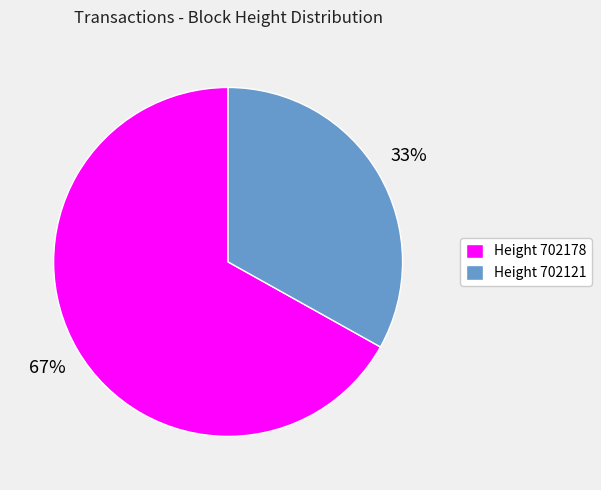

How many slices are in this pie chart?

2